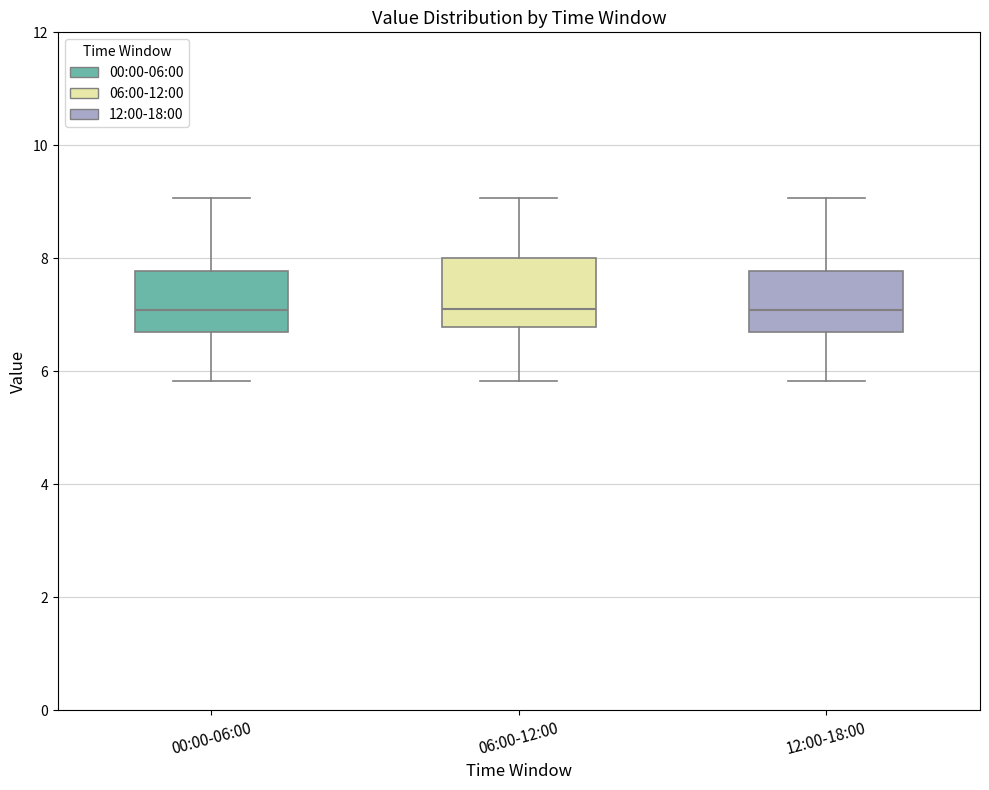

Reading left to right, transcribe this box plot: for each box, give where its median line is, the range the box spans, and where its two whiskers end, as read against the y-axis. The values are not printed on the chart, so give them approximately, as read against the axis.

00:00-06:00: median 7.0, box 6.8 to 7.8, whiskers 5.8 to 9.0
06:00-12:00: median 7.2, box 6.8 to 8.0, whiskers 5.8 to 9.0
12:00-18:00: median 7.0, box 6.8 to 7.8, whiskers 5.8 to 9.0